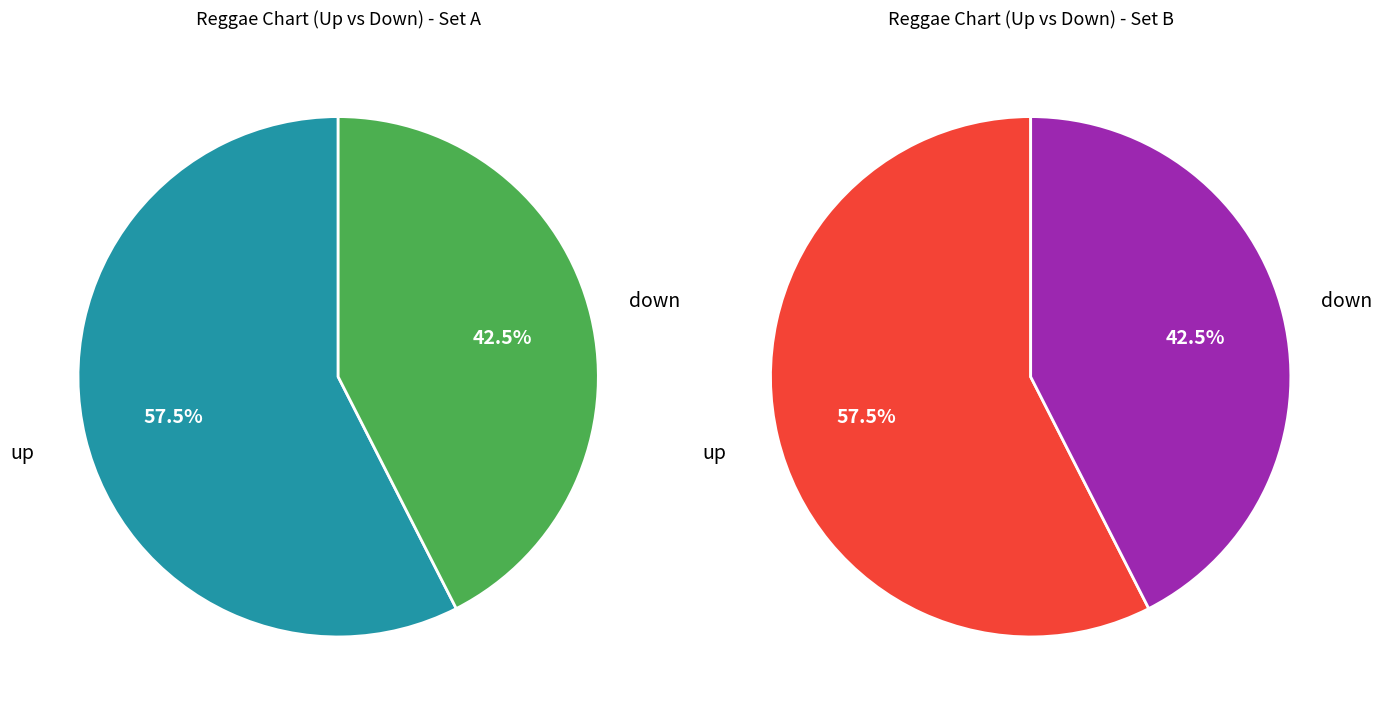

How many slices are in this pie chart?

2